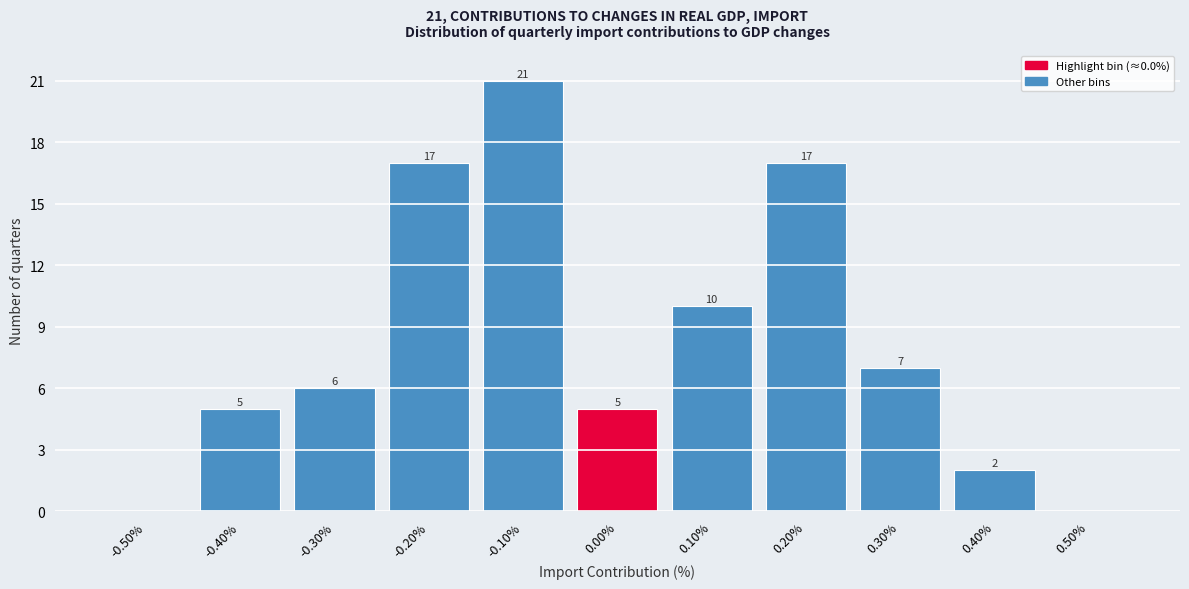

Reading left to right, transcribe all the data shown in this chart.

-0.50%=0	-0.40%=5	-0.30%=6	-0.20%=17	-0.10%=21	0.00%=5	0.10%=10	0.20%=17	0.30%=7	0.40%=2	0.50%=0